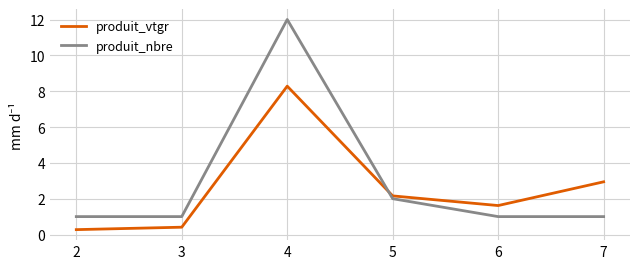

True or false: produit_vtgr has a value of 0.3 at 2.

True